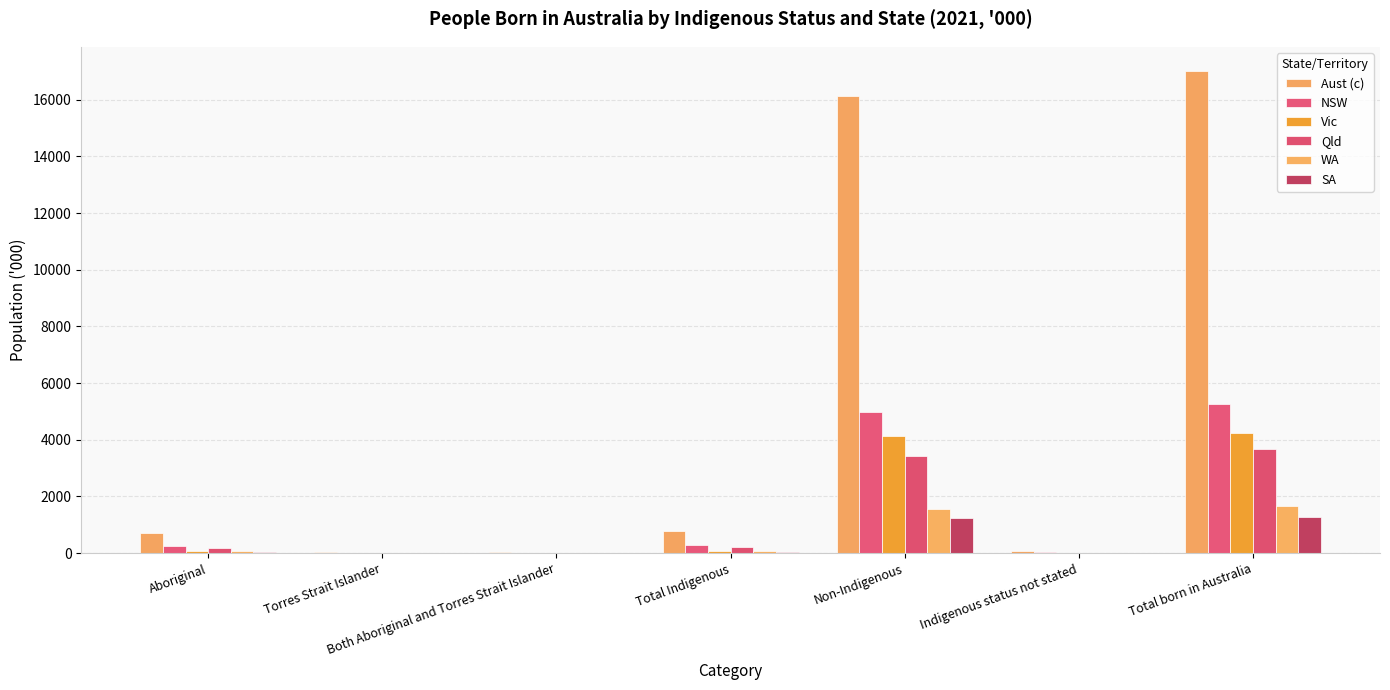

Count the number of categories in the chart.

7